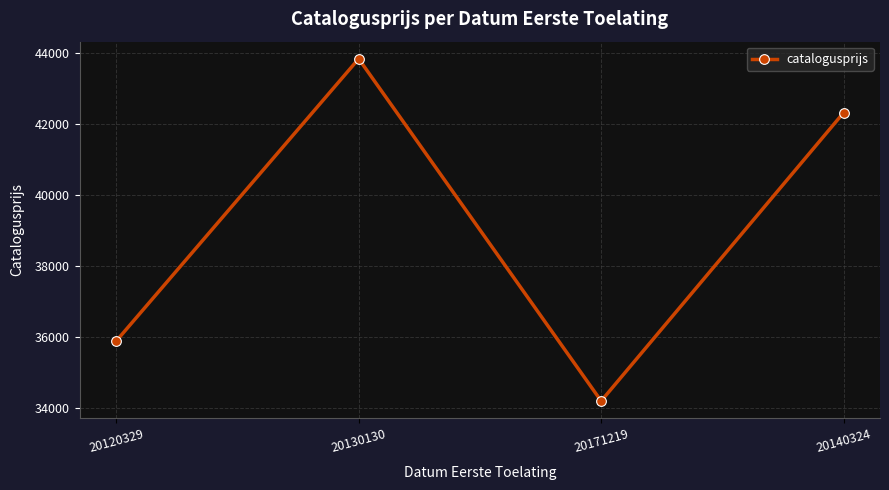

Where does the data first go above 42319?

20130130